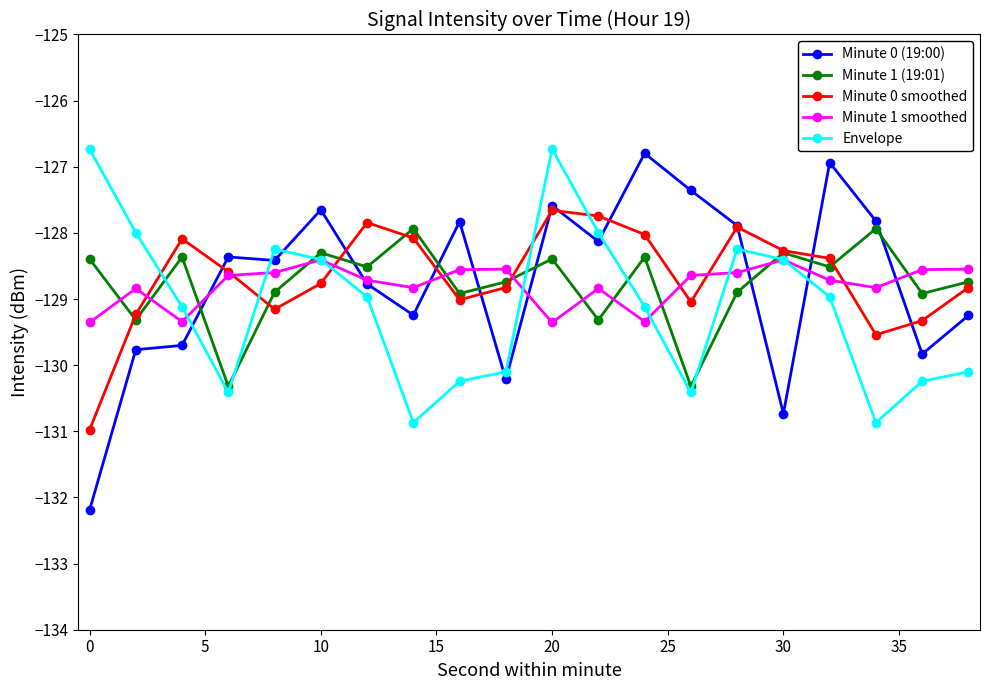

What is the value of the Minute 0 (19:00) point at the 16th from the left?

-130.7